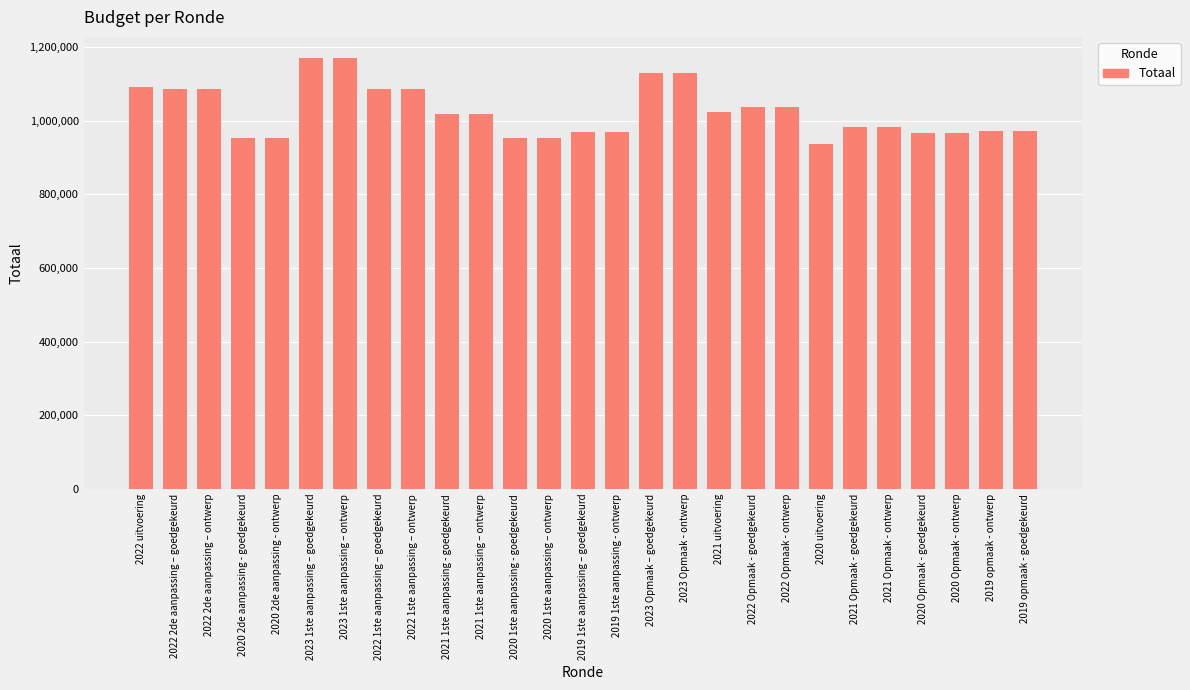

What is the average value?

1025462